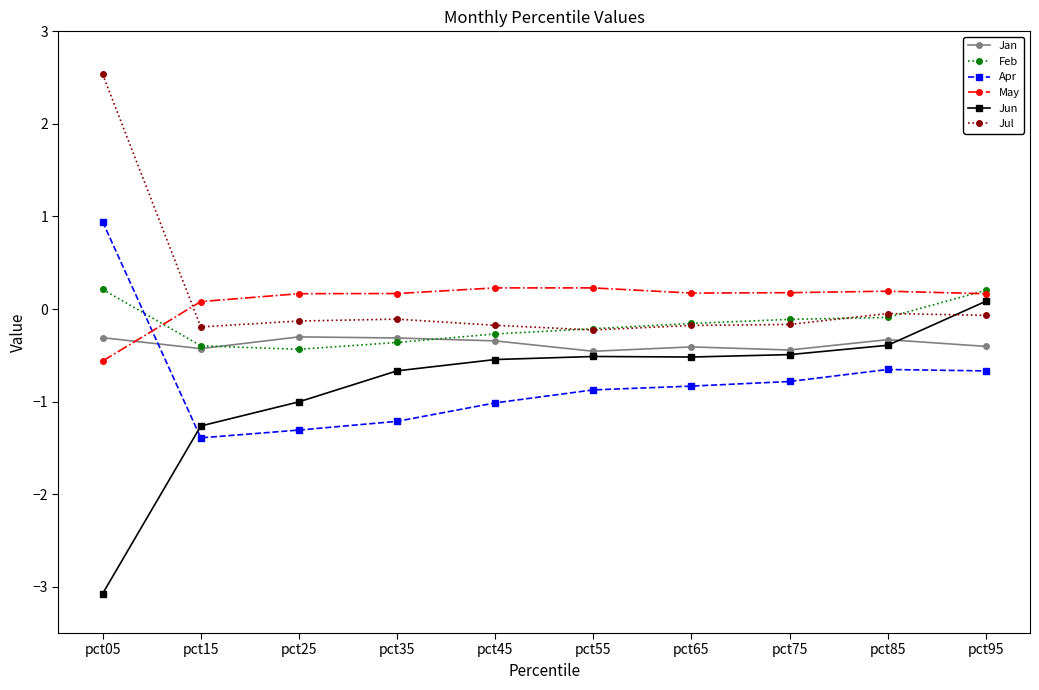

What is the lowest value of the Feb series?

-0.4